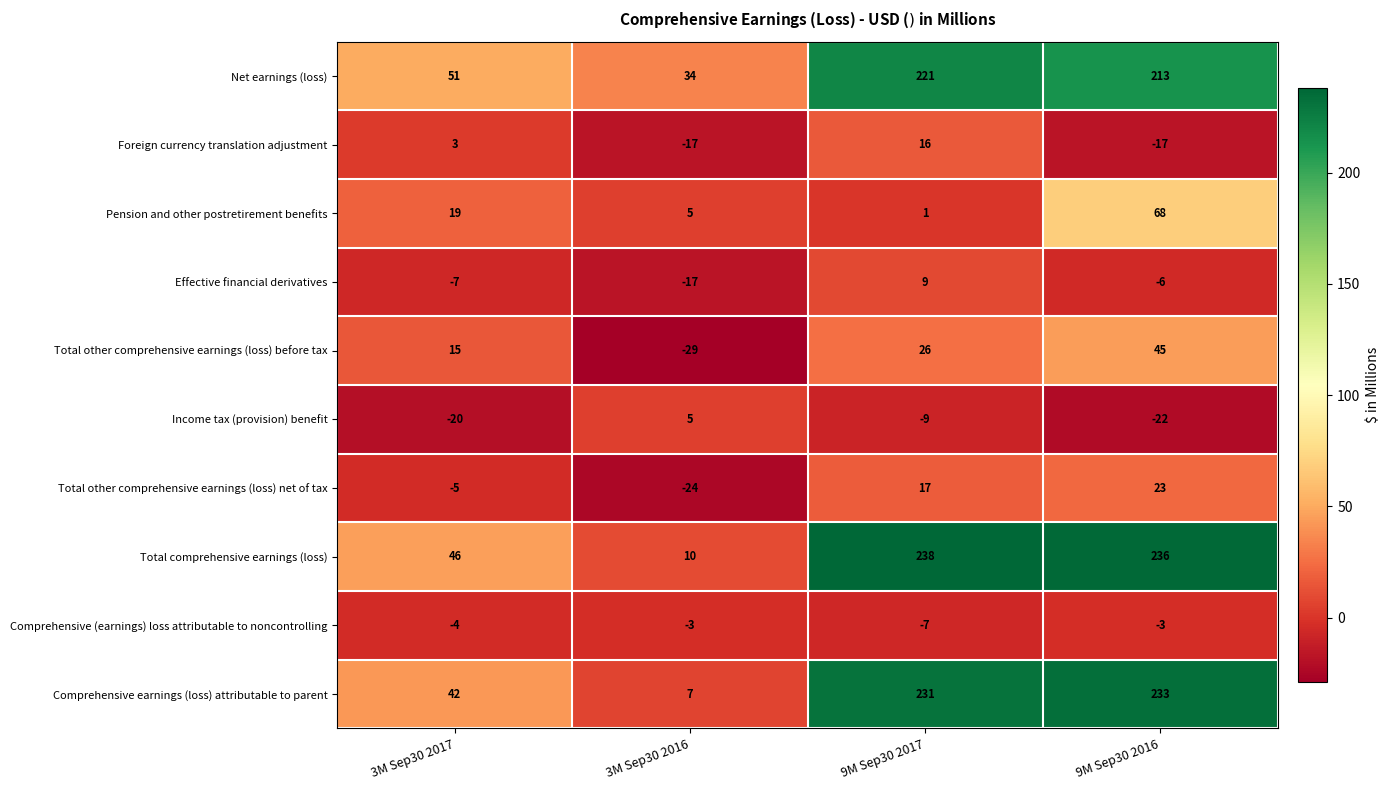

Rank the series at 3M Sep30 2017 from highest to lowest value.

Net earnings (loss), Total comprehensive earnings (loss), Comprehensive earnings (loss) attributable to parent, Pension and other postretirement benefits, Total other comprehensive earnings (loss) before tax, Foreign currency translation adjustment, Comprehensive (earnings) loss attributable to noncontrolling, Total other comprehensive earnings (loss) net of tax, Effective financial derivatives, Income tax (provision) benefit